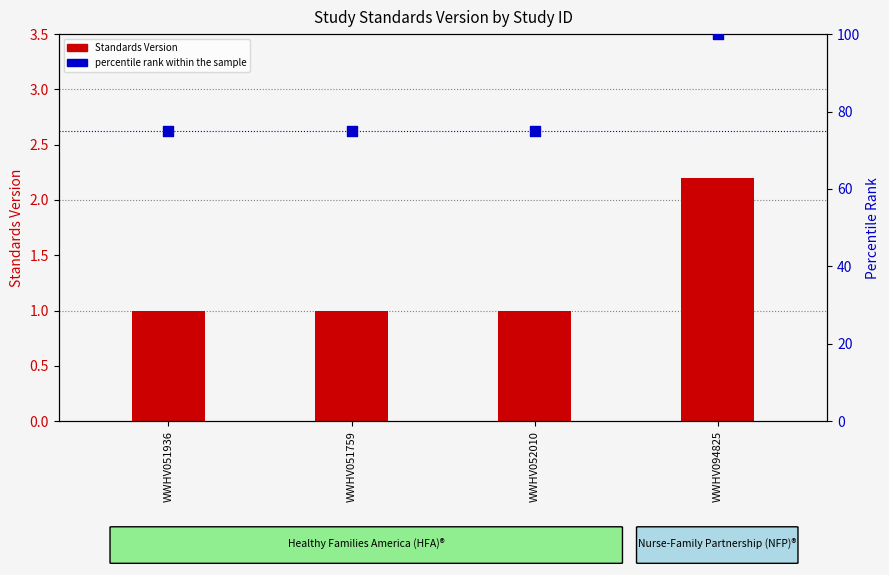

Is the value of percentile rank within the sample at WWHV094825 greater than the value of Standards Version at WWHV052010?

Yes